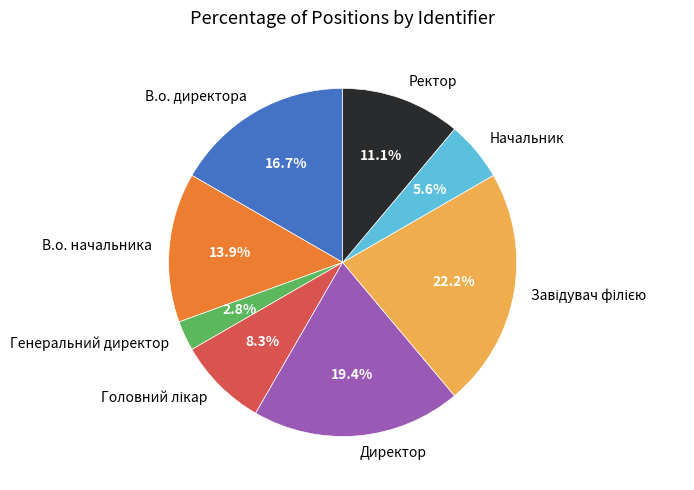

To the nearest percent, what percentage of the pie is В.о. директора?

17%